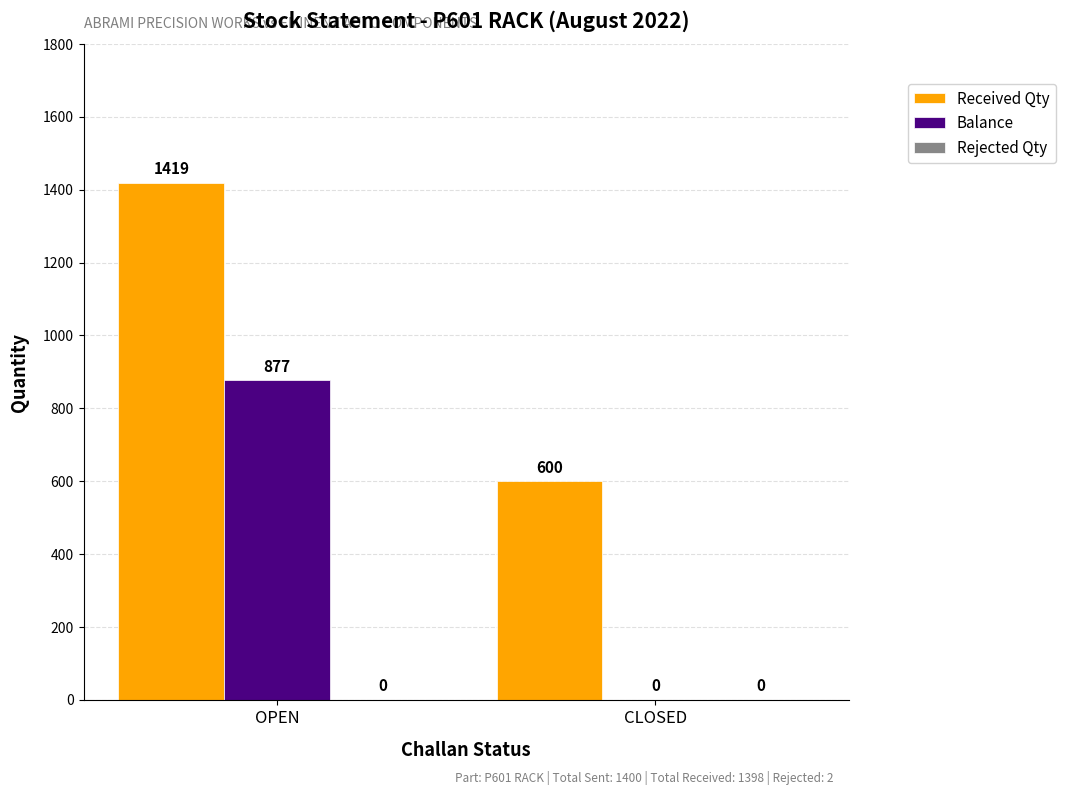

What is the total value across all series at OPEN?

2296